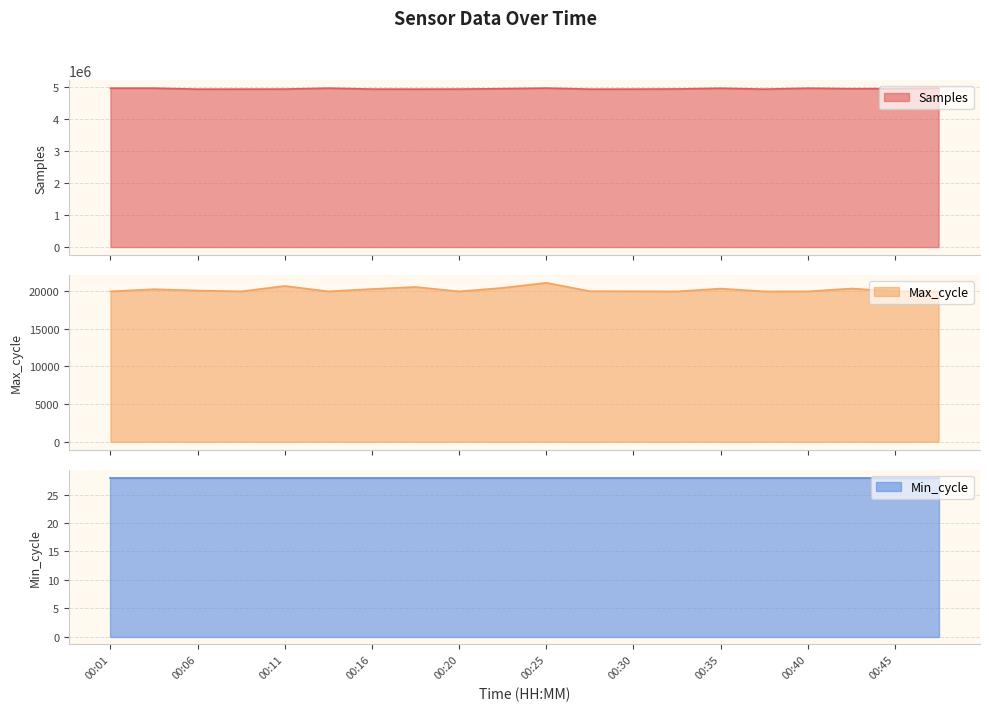

How many values in the Max_cycle series are below 19949?

10